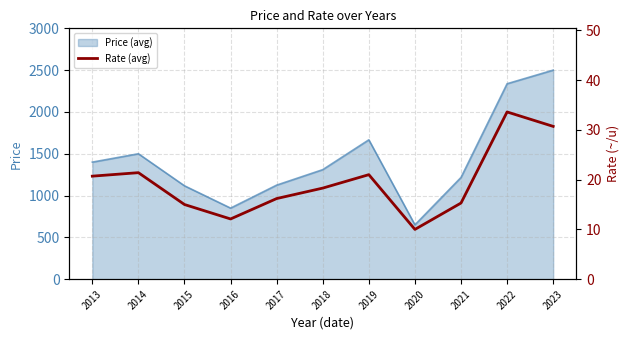

Is it true that Price (avg) equals 1125.0 at 2017?

True